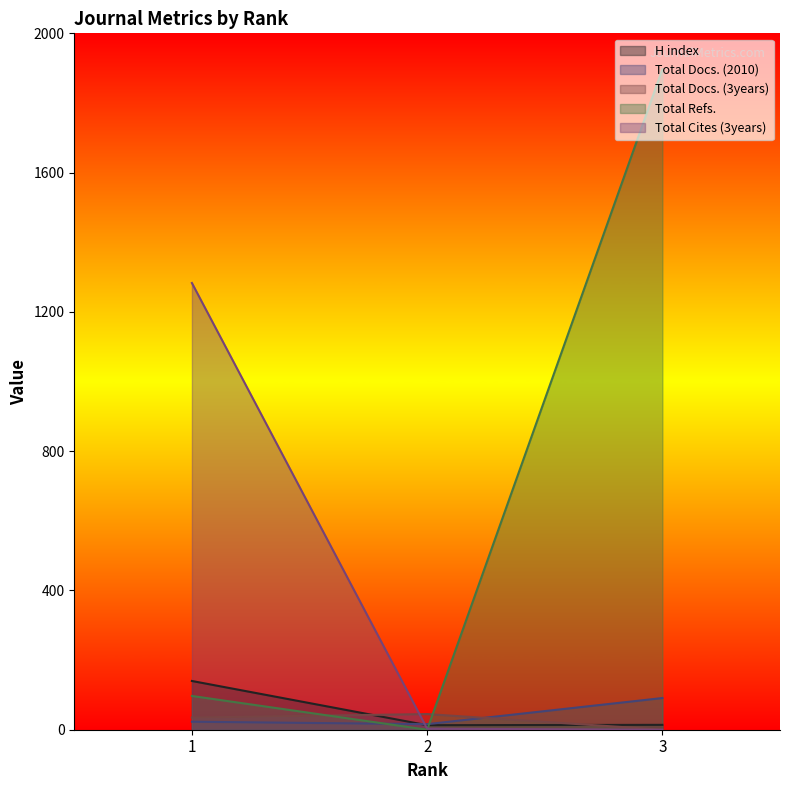

Where is Total Cites (3years) nearest to the value 641?

2